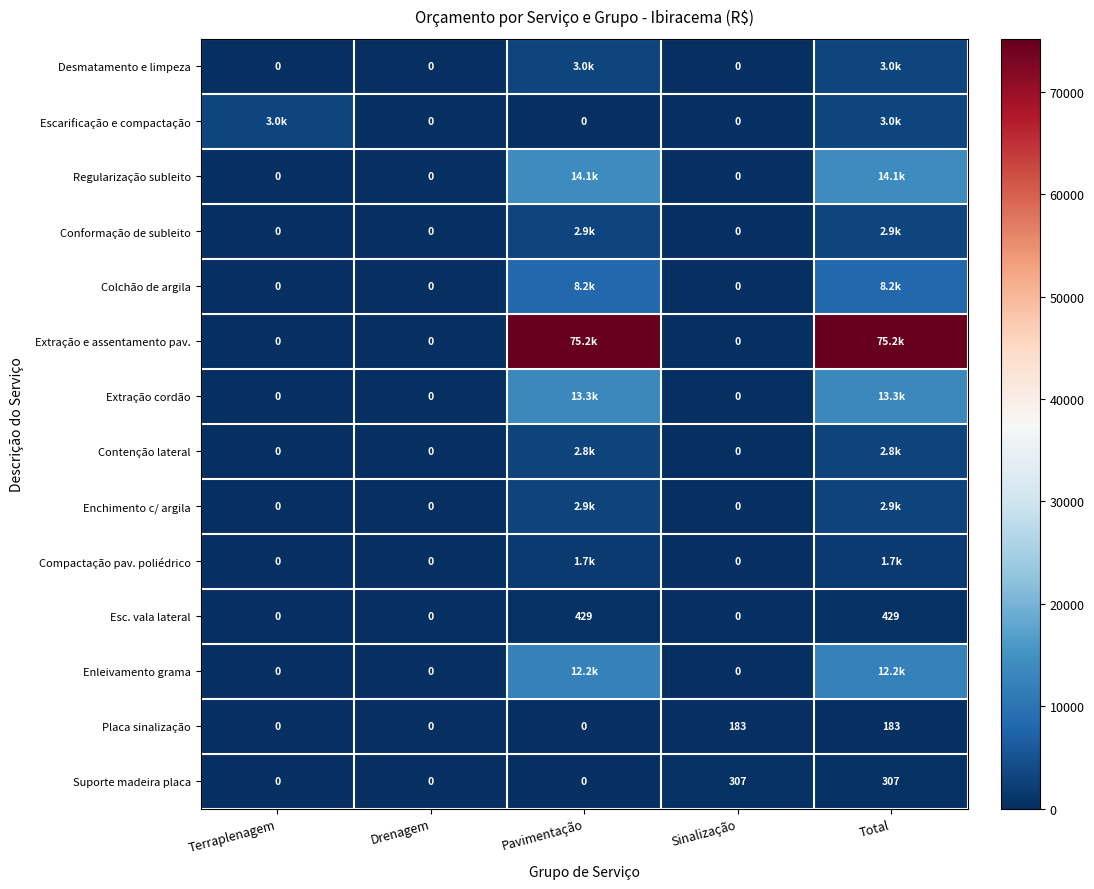

Which series changed the most between Drenagem and Sinalização?

Suporte madeira placa